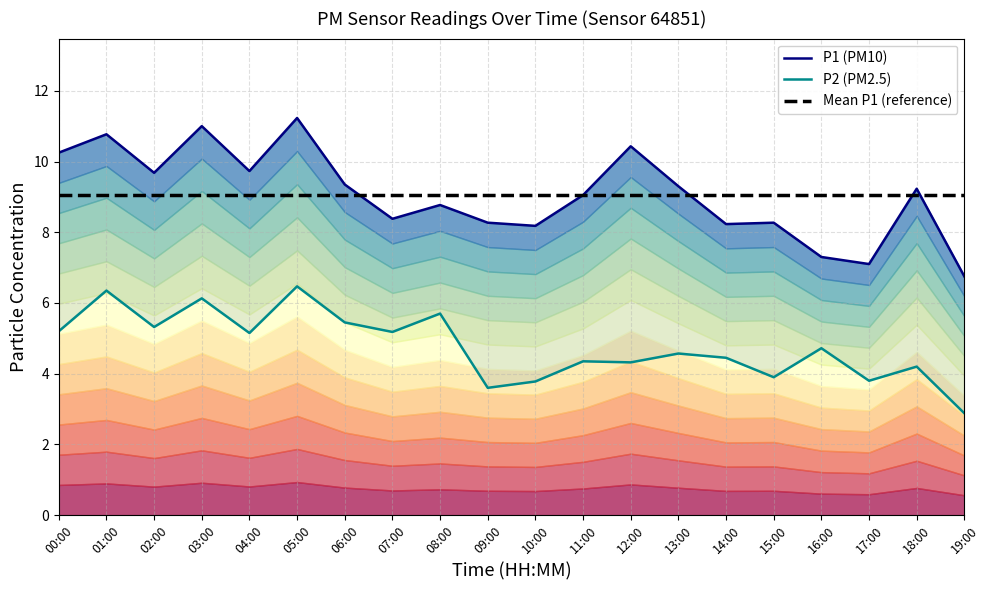

What is the label of the 13th point from the right?

07:00